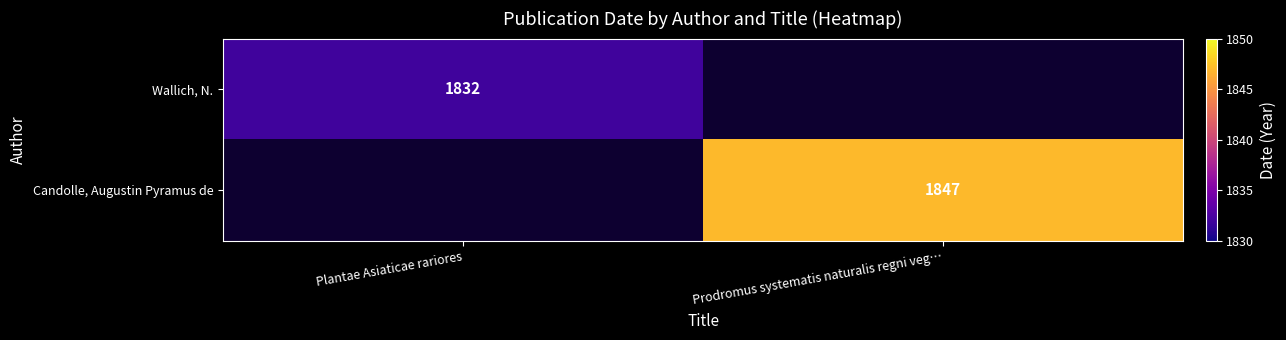

Is it true that Candolle, Augustin Pyramus de equals 1847 at Prodromus systematis naturalis regni veg…?

True